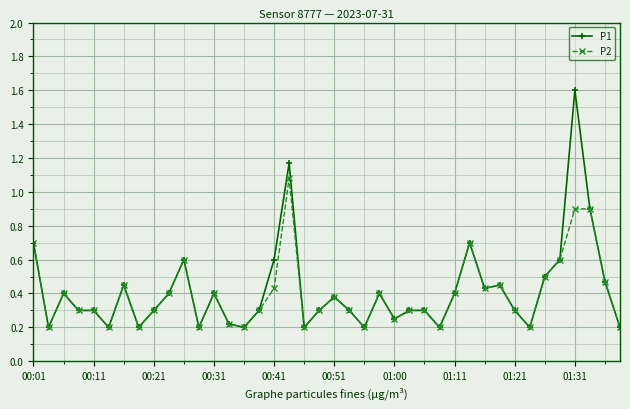

Which series has the largest range (max minus min)?

P1